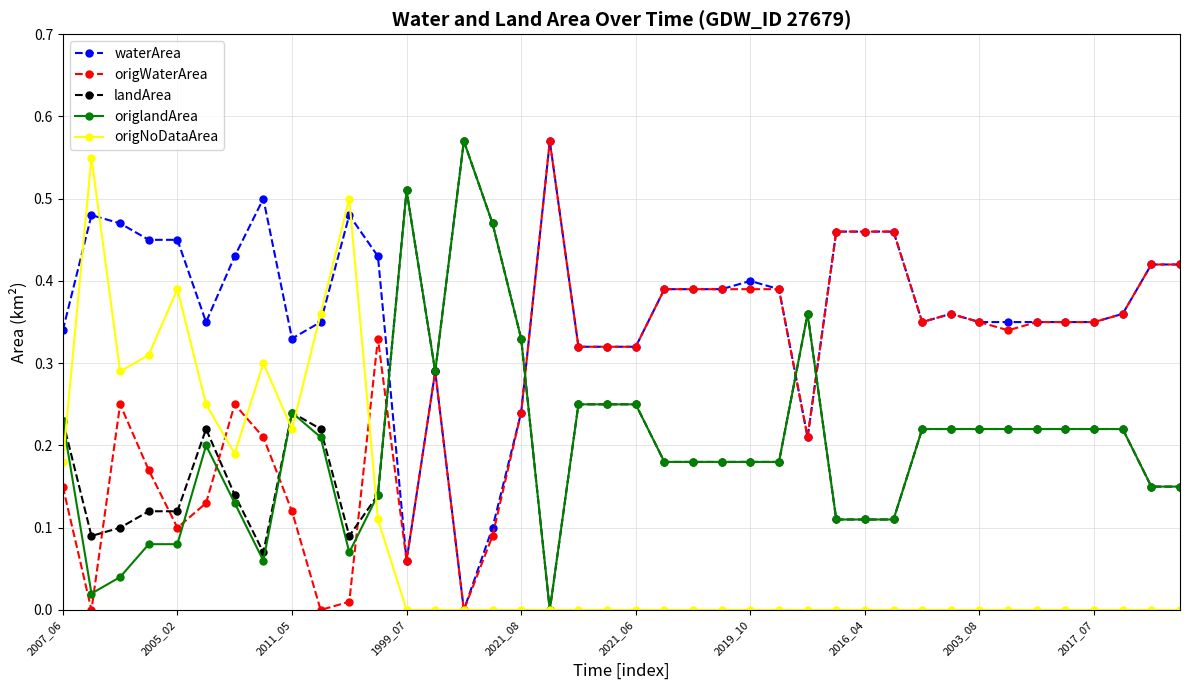

Which series has the largest total across all categories?

waterArea